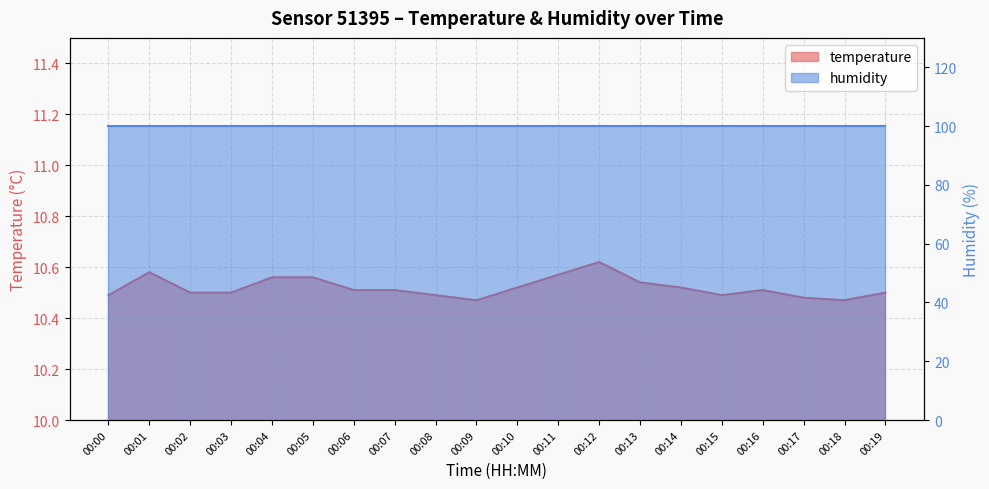

Read the value at 00:15.

10.5